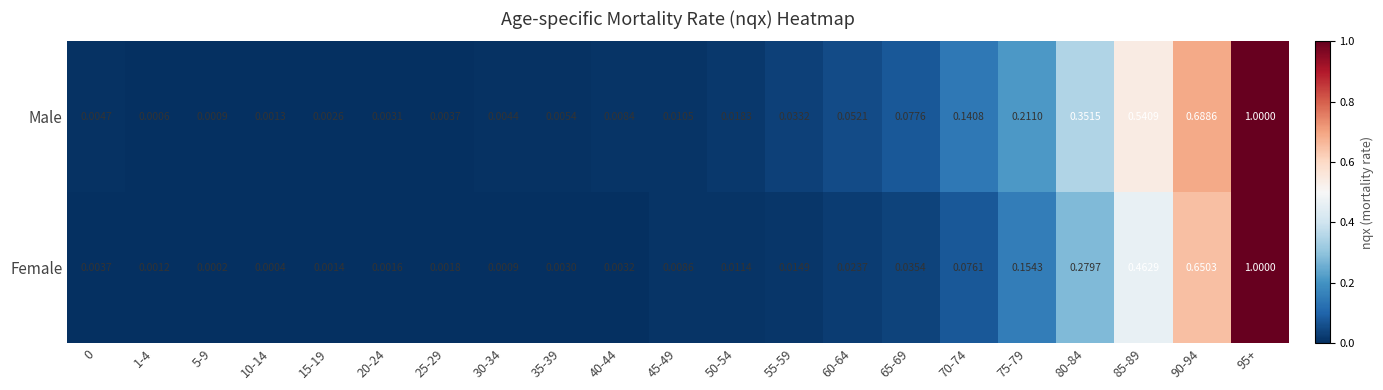

Rank the series by their average value, from highest to lowest.

Male, Female